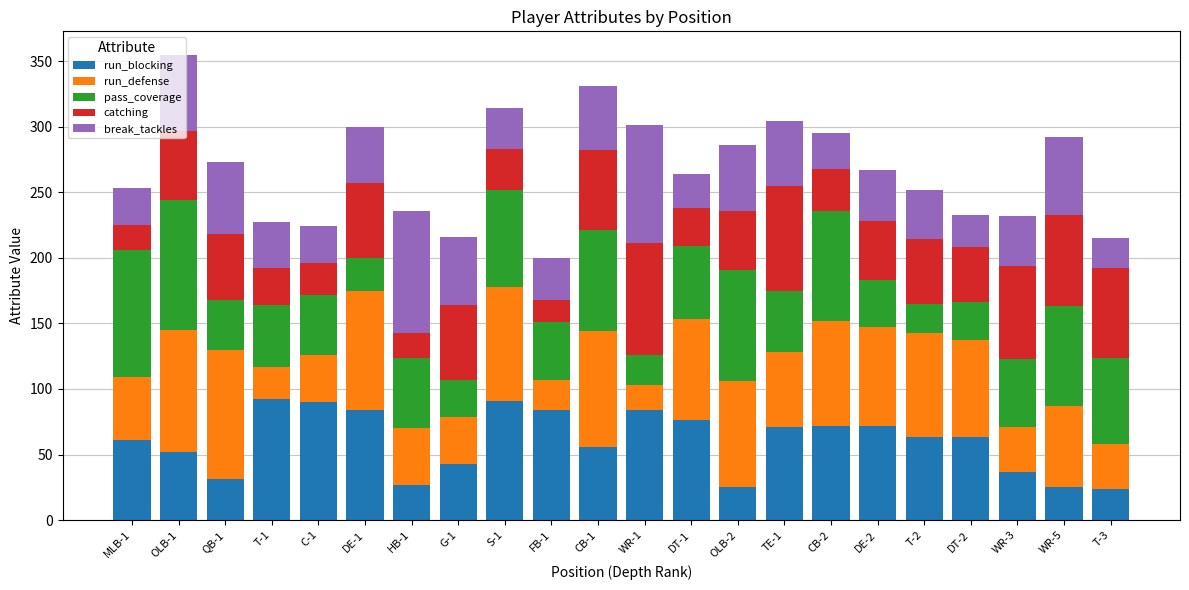

What is the highest value of the run_blocking series?

92